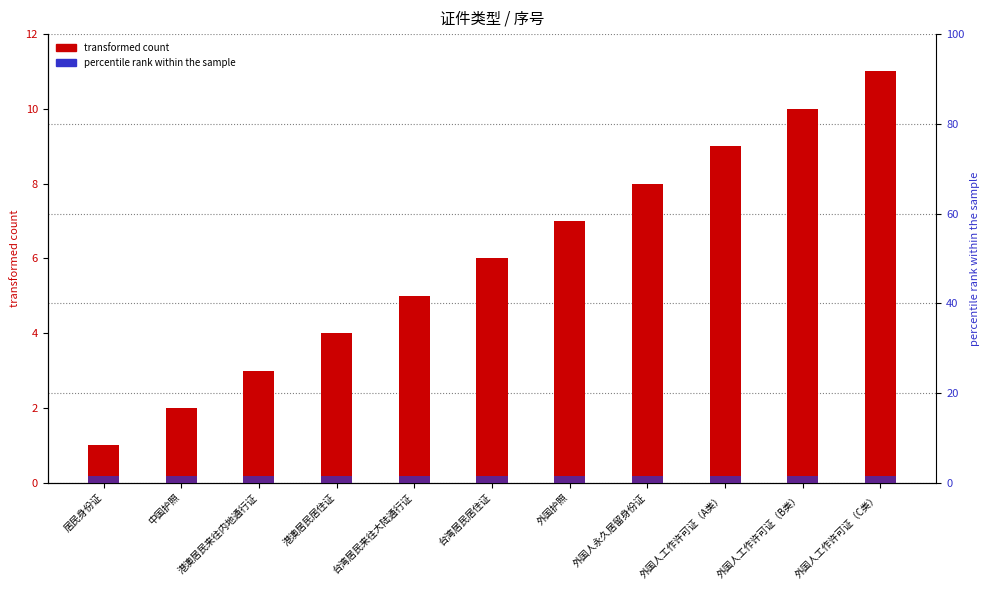

Rank the categories by transformed count value from lowest to highest.

居民身份证, 中国护照, 港澳居民来往内地通行证, 港澳居民居住证, 台湾居民来往大陆通行证, 台湾居民居住证, 外国护照, 外国人永久居留身份证, 外国人工作许可证（A类）, 外国人工作许可证（B类）, 外国人工作许可证（C类）